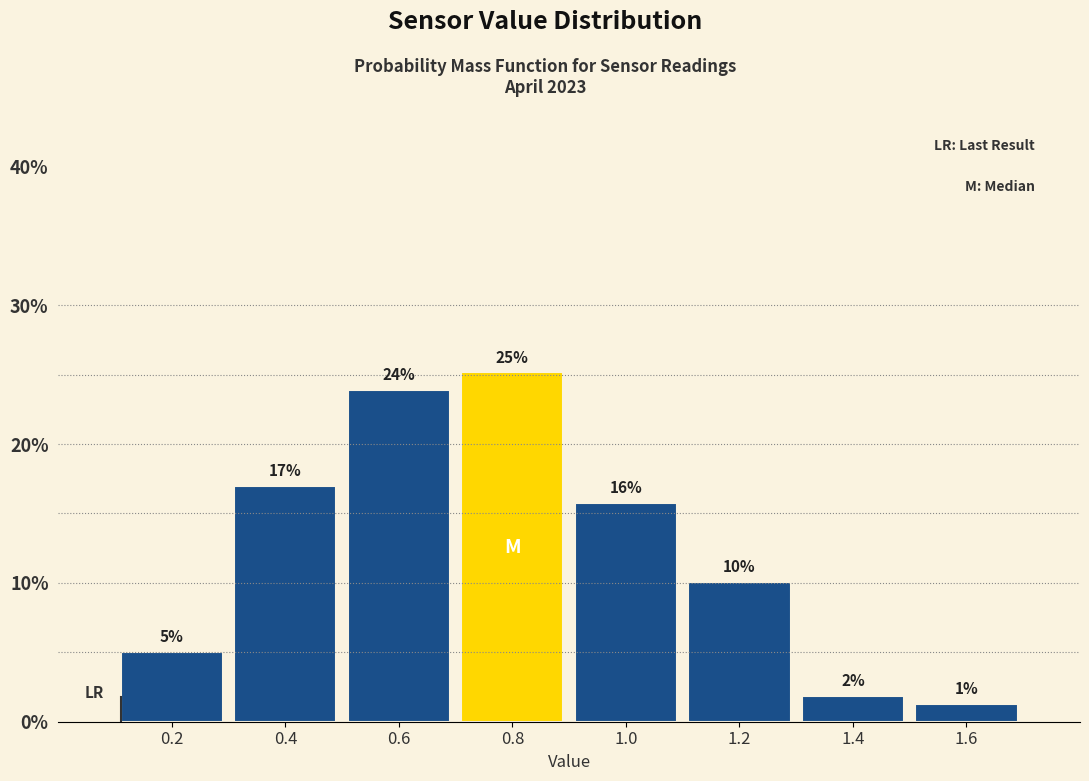

How many bars are there in total?

8